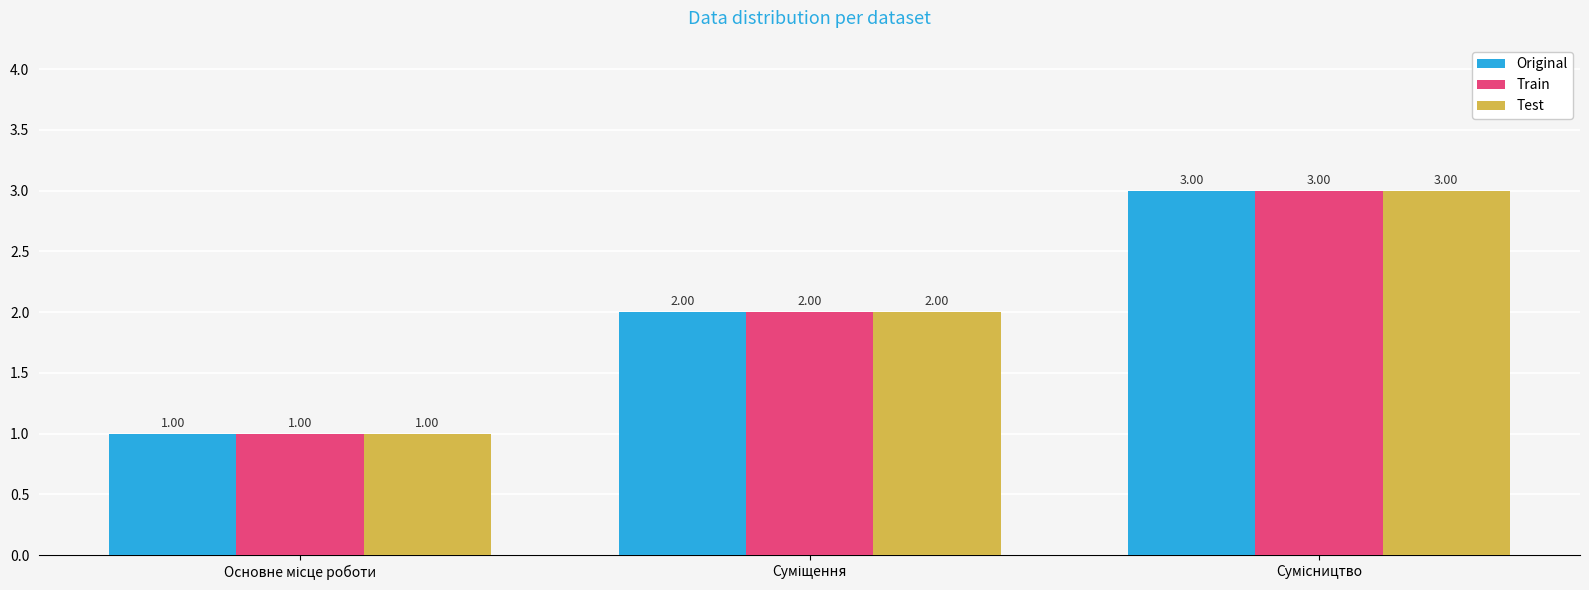

What is the sum of all Original values?

6